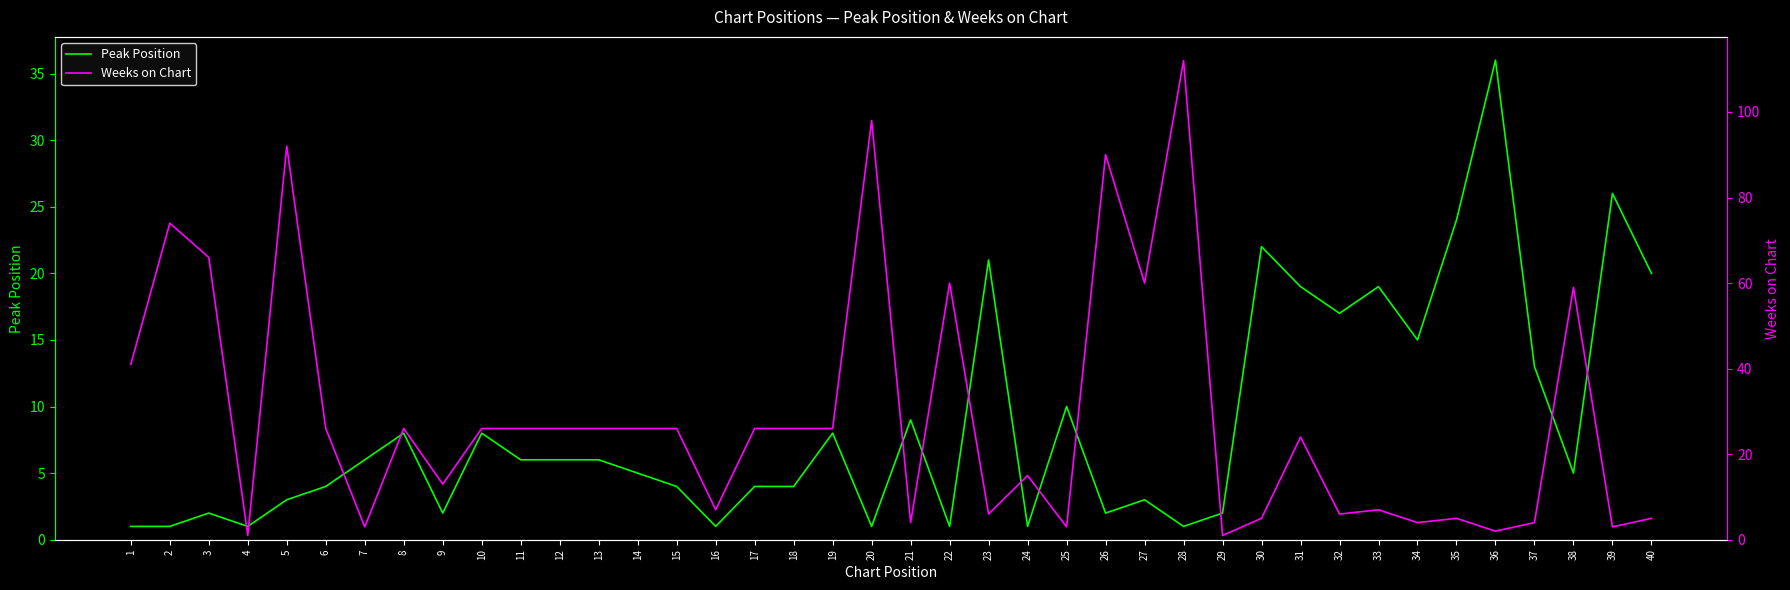

Reading left to right, transcribe all the data shown in this chart.

Peak Position: 1=1	2=1	3=2	4=1	5=3	6=4	7=6	8=8	9=2	10=8	11=6	12=6	13=6	14=5	15=4	16=1	17=4	18=4	19=8	20=1	21=9	22=1	23=21	24=1	25=10	26=2	27=3	28=1	29=2	30=22	31=19	32=17	33=19	34=15	35=24	36=36	37=13	38=5	39=26	40=20
Weeks on Chart: 1=41	2=74	3=66	4=1	5=92	6=26	7=3	8=26	9=13	10=26	11=26	12=26	13=26	14=26	15=26	16=7	17=26	18=26	19=26	20=98	21=4	22=60	23=6	24=15	25=3	26=90	27=60	28=112	29=1	30=5	31=24	32=6	33=7	34=4	35=5	36=2	37=4	38=59	39=3	40=5